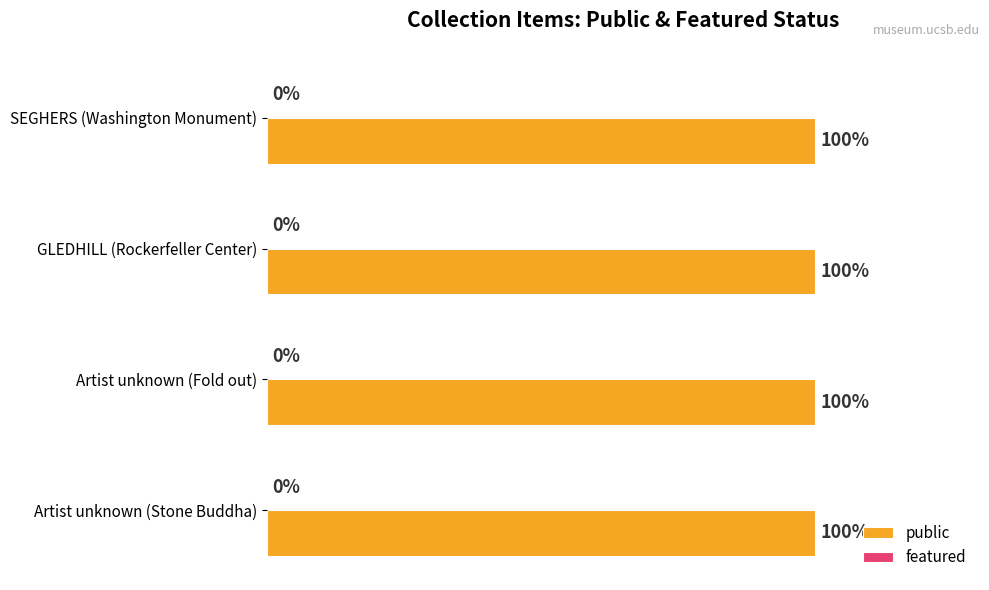

Reading left to right, list all the values displayed in this chart.

public: 1	1	1	1
featured: 0	0	0	0